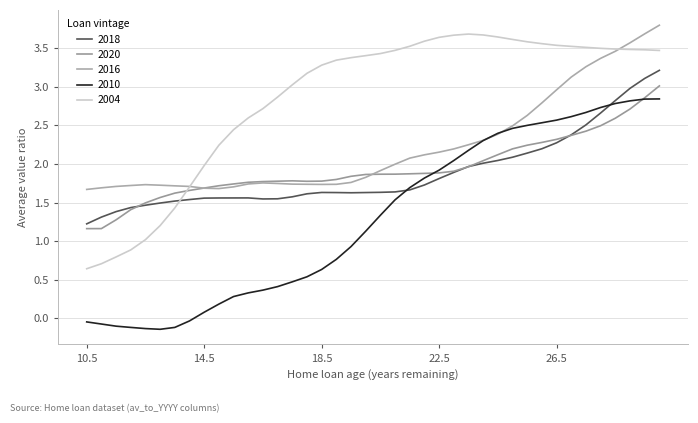

Does the chart have visible grid lines?

Yes